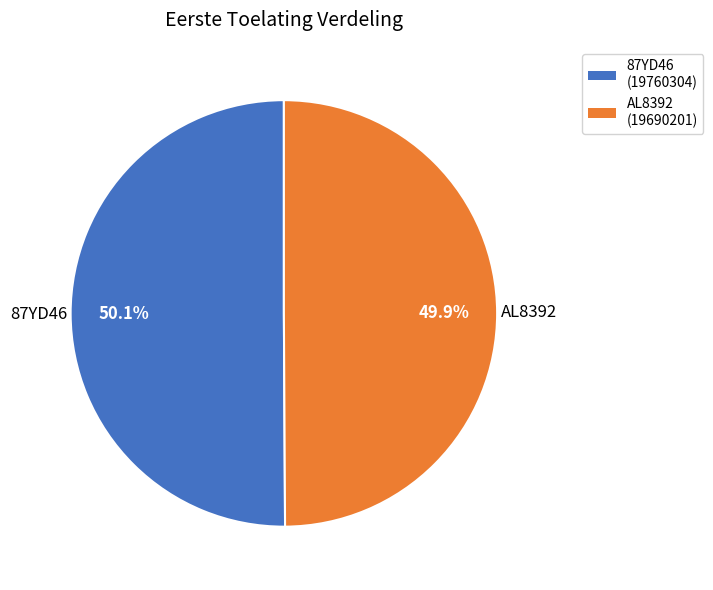

To the nearest percent, what percentage of the pie is 87YD46?

50%